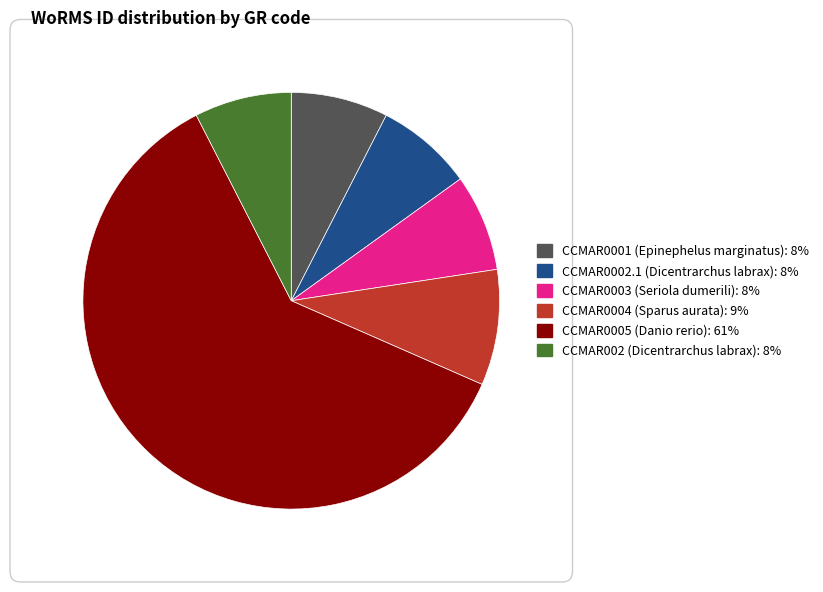

Is there a majority slice in this chart?

Yes